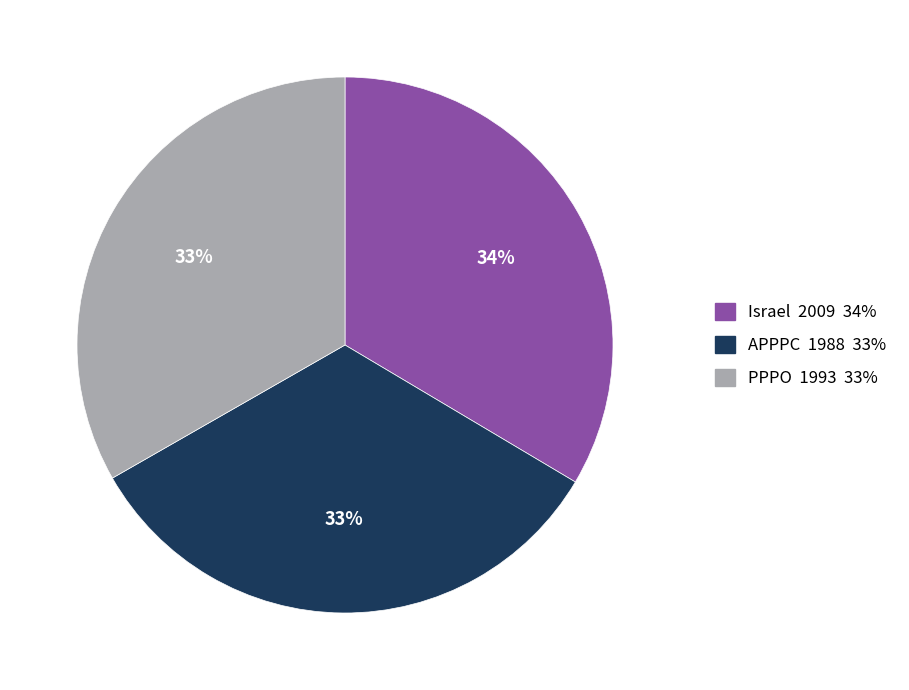

To the nearest percent, what is the combined percentage of PPPO and Israel?

67%